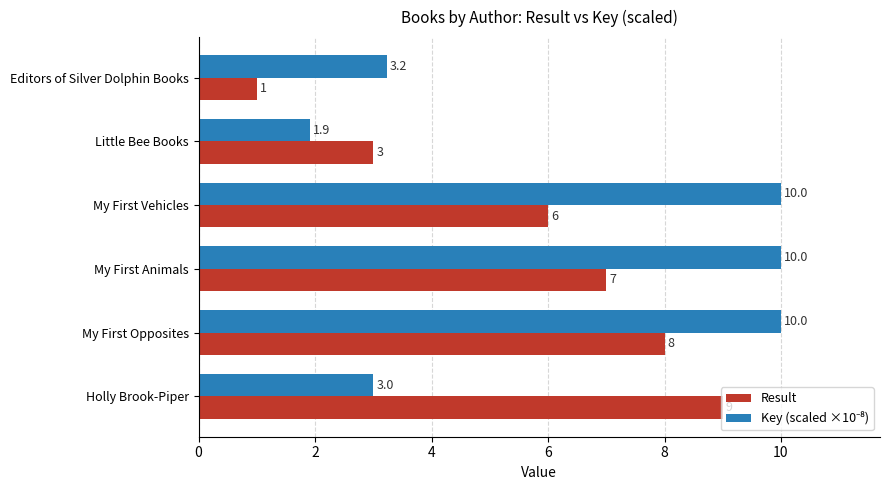

The Result series shows 8.0 at My First Opposites. True or false?

True